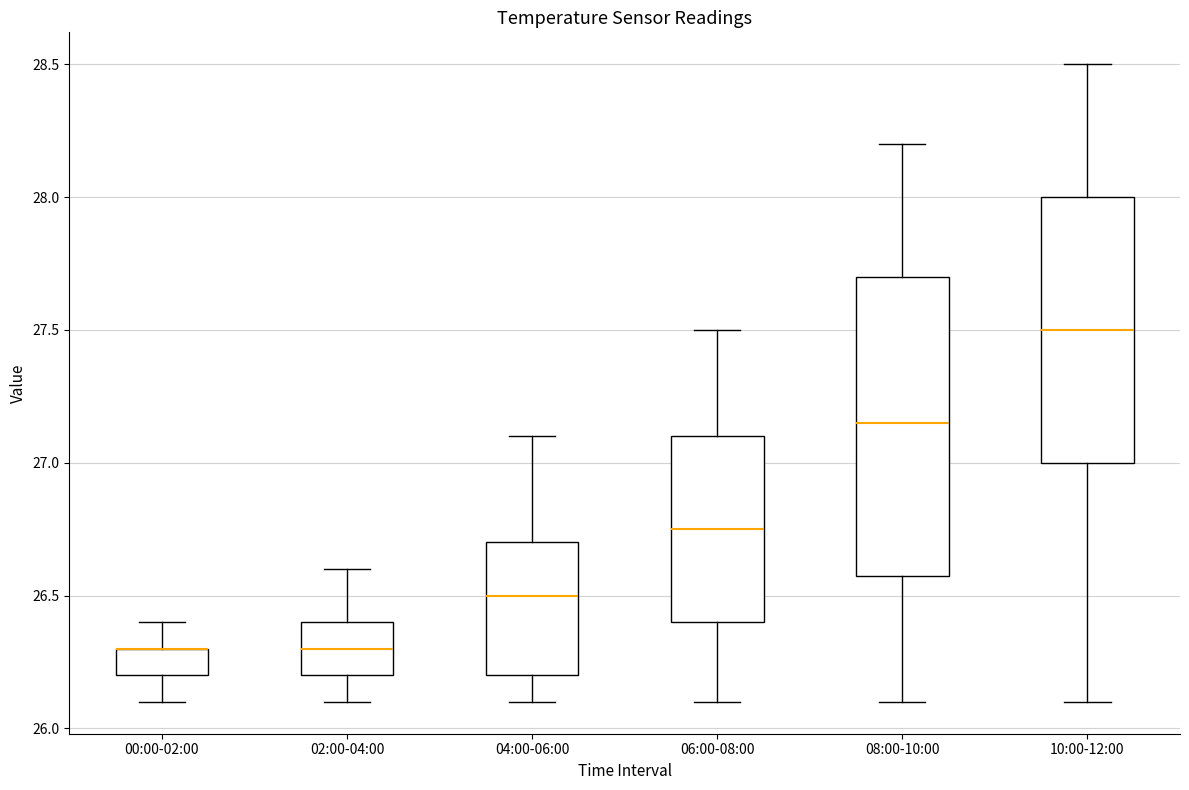

Where does the upper whisker of the box for 10:00-12:00 end on the y-axis? The values are not printed on the chart, so give them approximately, as read against the axis.

28.50